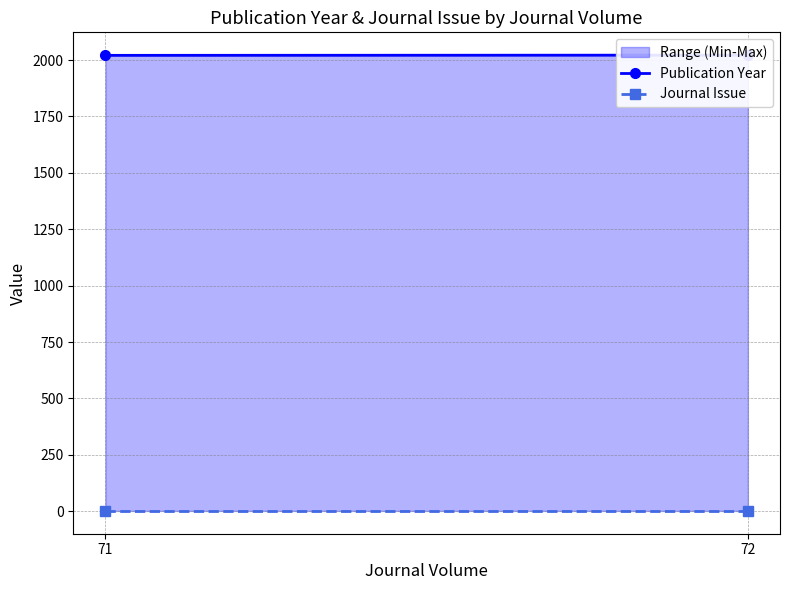

How many Publication Year values are between 2021 and 2022?

2